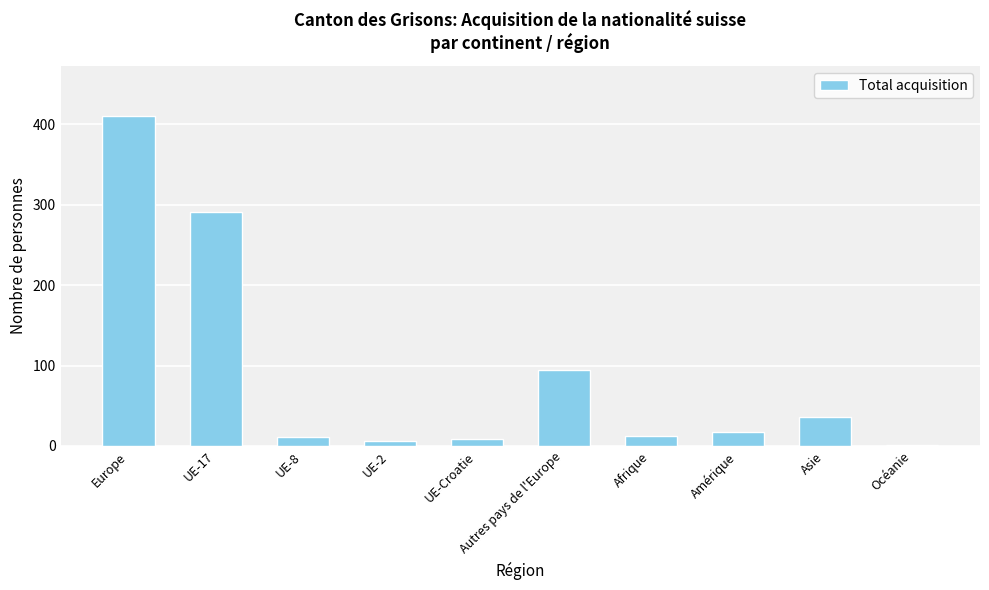

Which category has the highest value across all series?

Europe